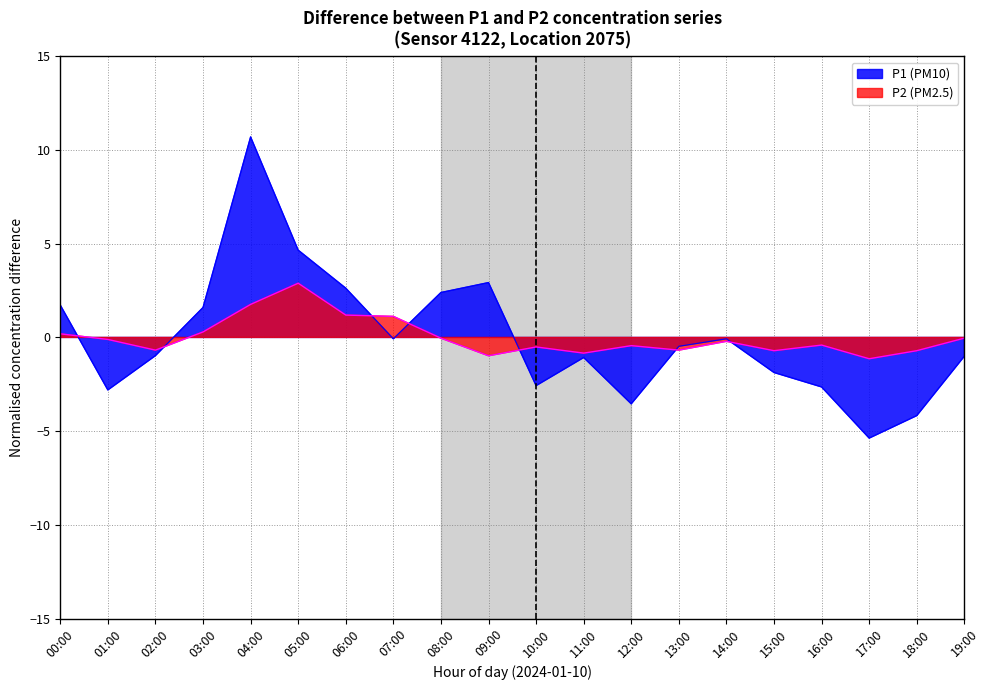

List the series in order of their overall mean, lowest first.

P1, P2